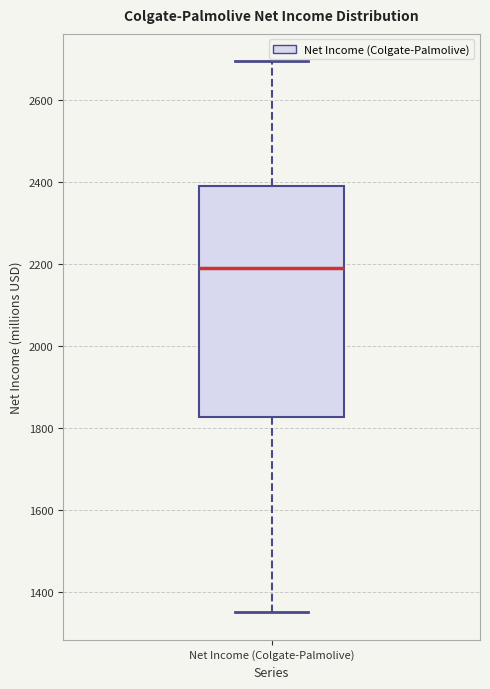

Where does the upper whisker of the box for Net Income (Colgate-Palmolive) end on the y-axis? The values are not printed on the chart, so give them approximately, as read against the axis.

2700